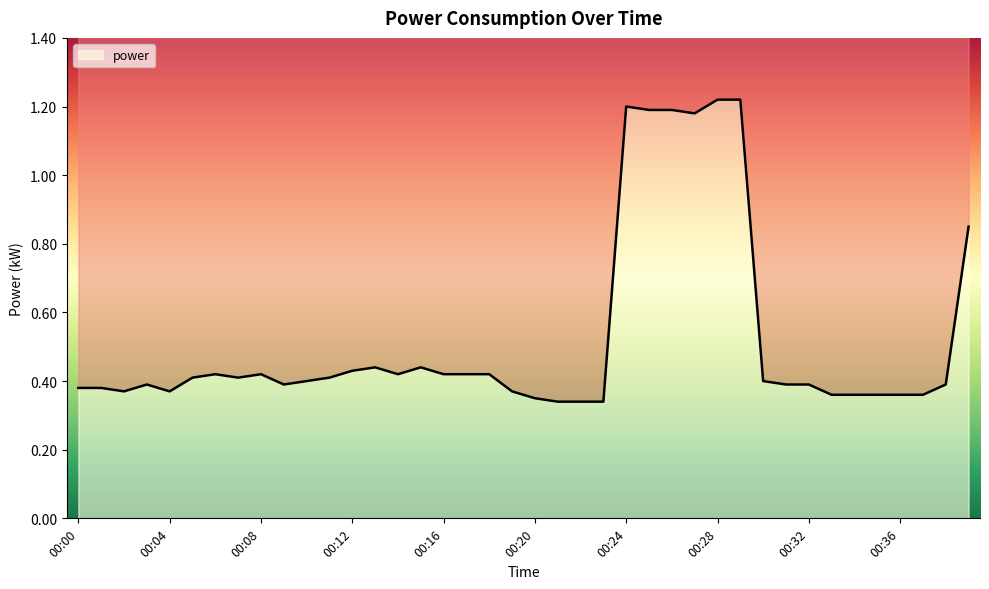

At which category does the data reach its first local valley?

00:02